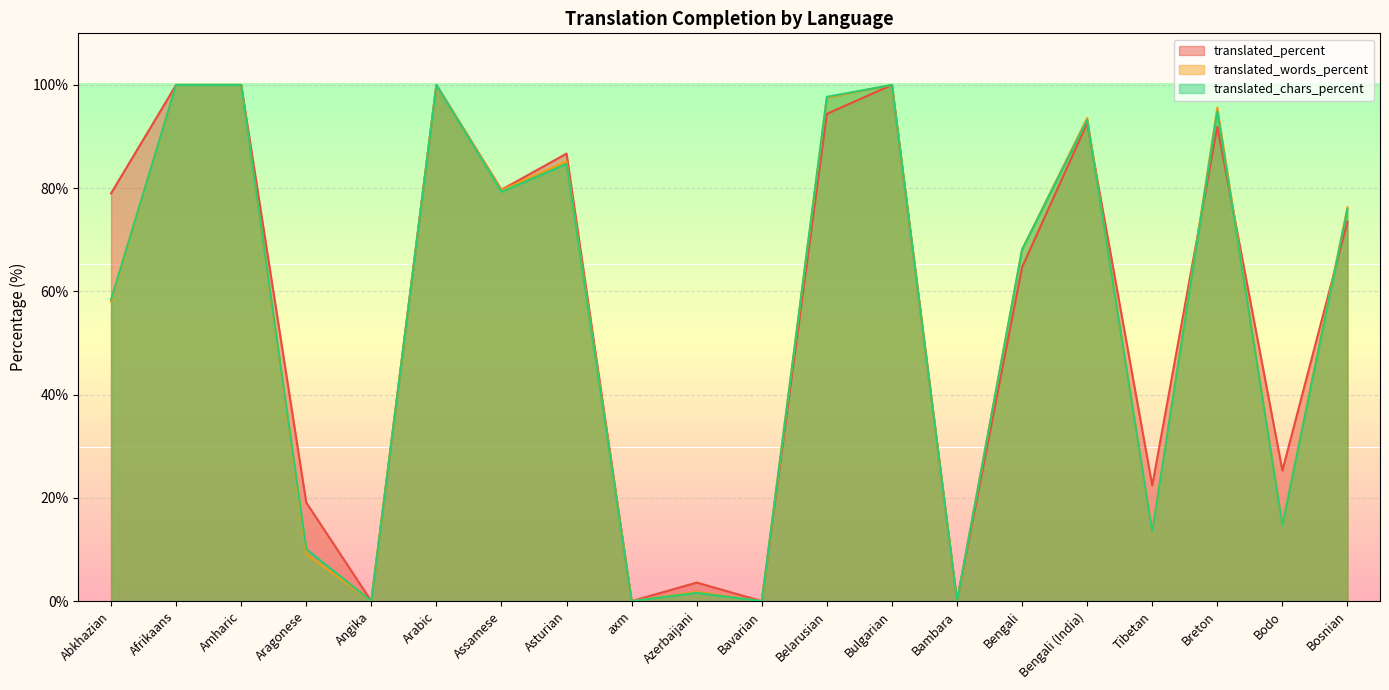

Reading left to right, what are all the values shown in this chart?

translated_percent: 79.0	100.0	100.0	19.1	0.0	100.0	79.7	86.7	0.0	3.6	0.0	94.4	100.0	0.0	64.7	92.6	22.4	91.9	25.3	73.5
translated_words_percent: 58.0	100.0	100.0	9.1	0.0	100.0	79.6	85.2	0.0	1.8	0.0	97.5	100.0	0.0	68.1	93.6	13.2	95.6	14.7	76.3
translated_chars_percent: 58.4	100.0	100.0	10.1	0.0	100.0	79.3	84.7	0.0	1.6	0.0	97.7	100.0	0.0	68.1	93.2	13.4	94.9	14.7	75.9